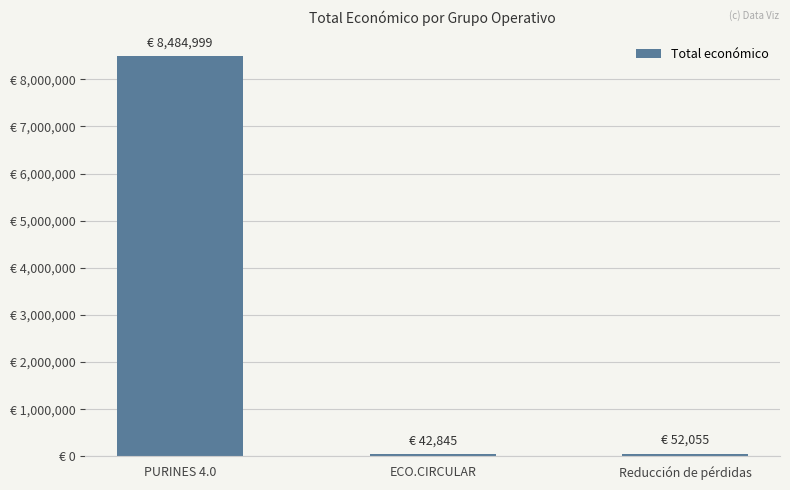

What is the change in value from PURINES 4.0 to Reducción de pérdidas?

-8432944